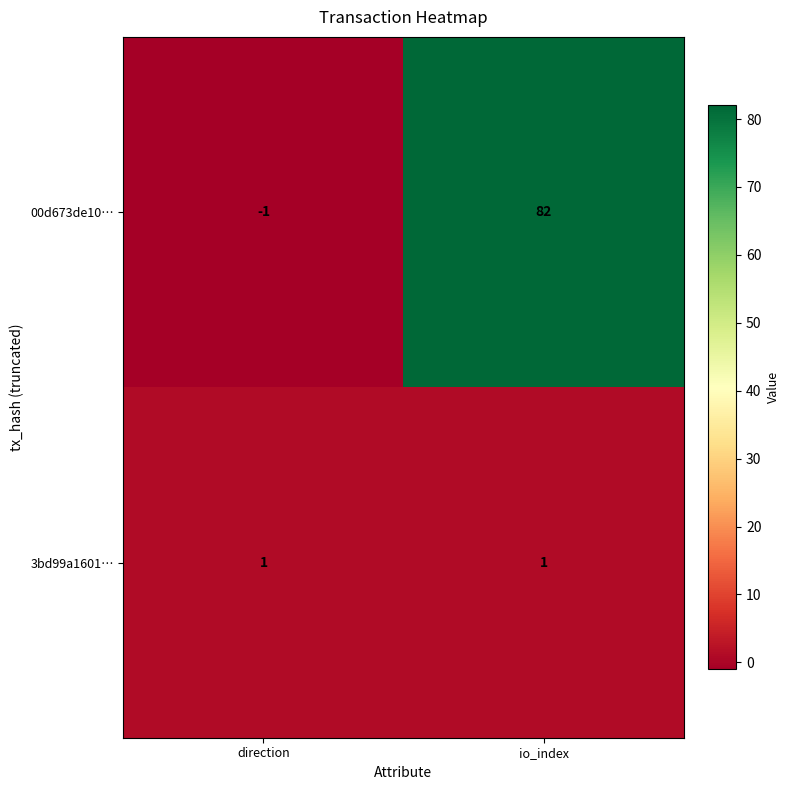

Rank the series by their average value, from highest to lowest.

00d673de10…, 3bd99a1601…